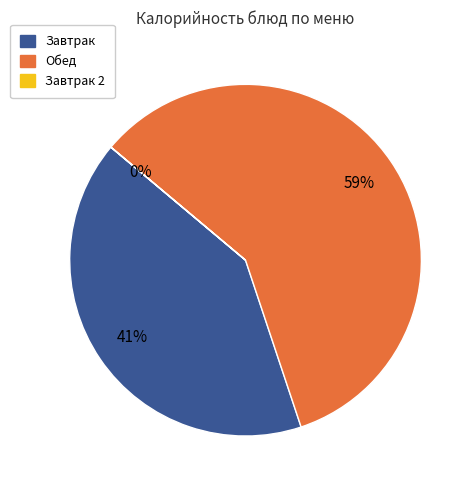

Is there any slice that represents more than half of the pie?

Yes